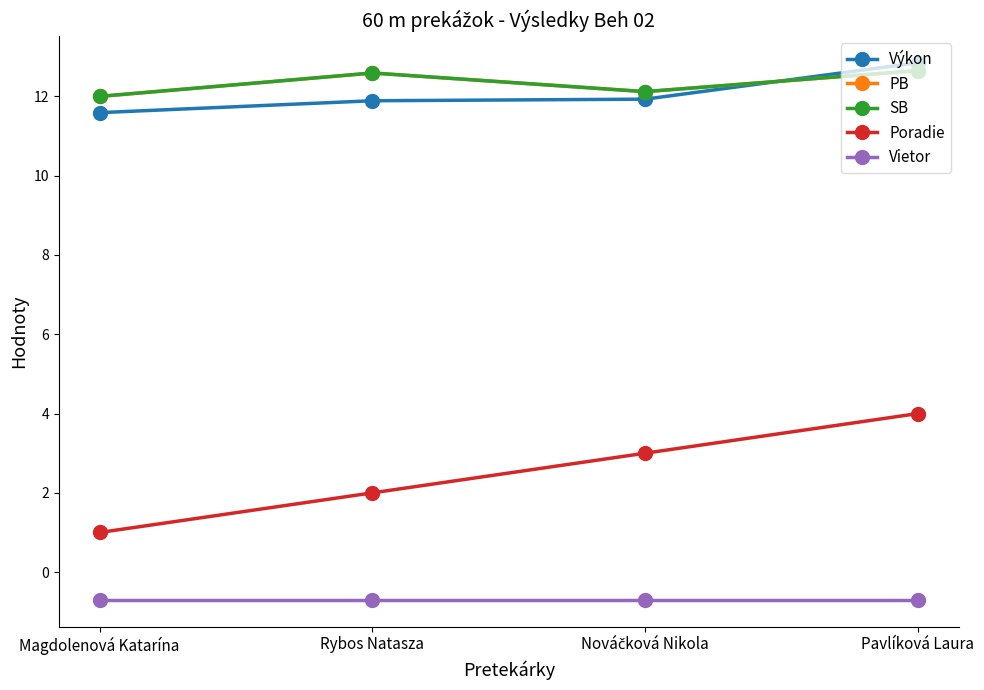

What is the difference between the highest and lowest values at Nováčková Nikola?

12.8